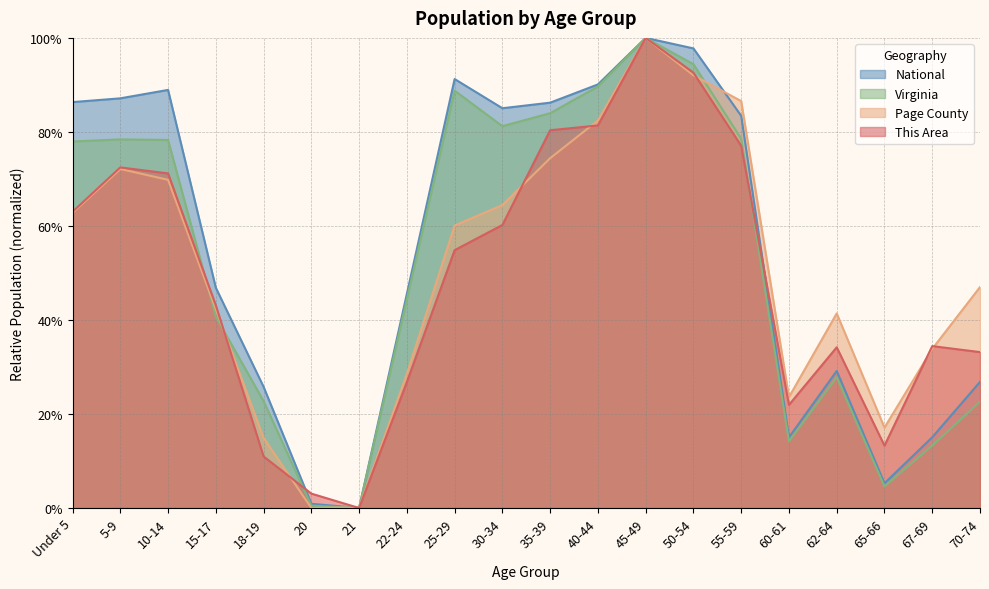

What is the value of the Virginia point at the 15th from the left?

78.6